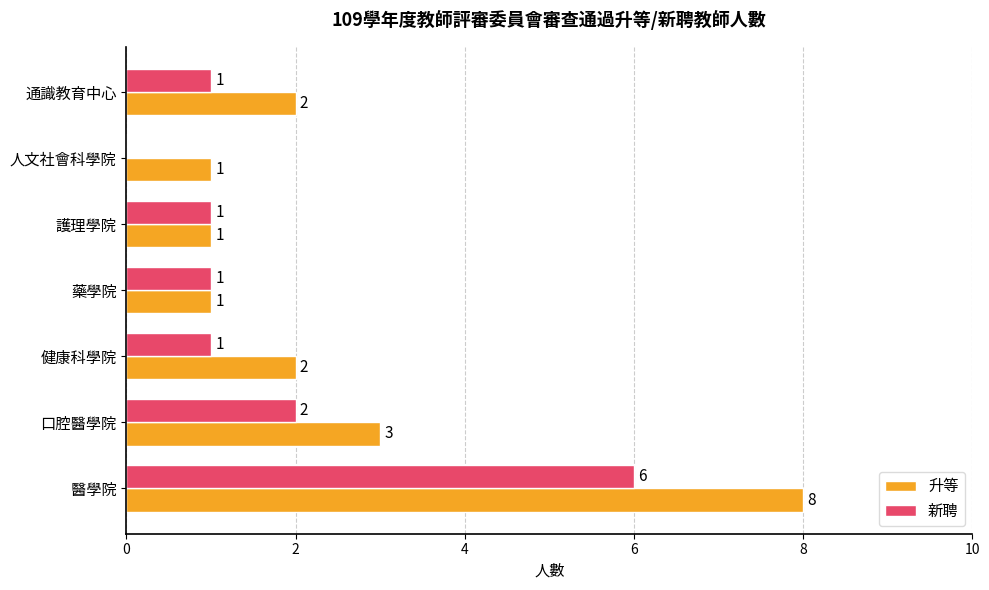

What is the sum of all 新聘 values?

12